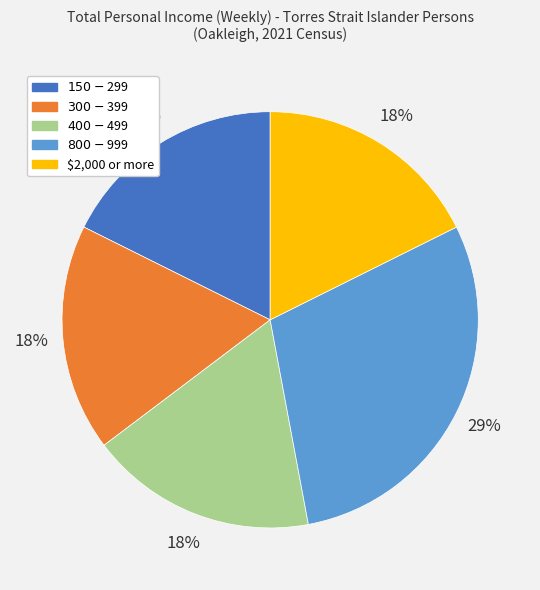

Is there any slice that represents more than half of the pie?

No